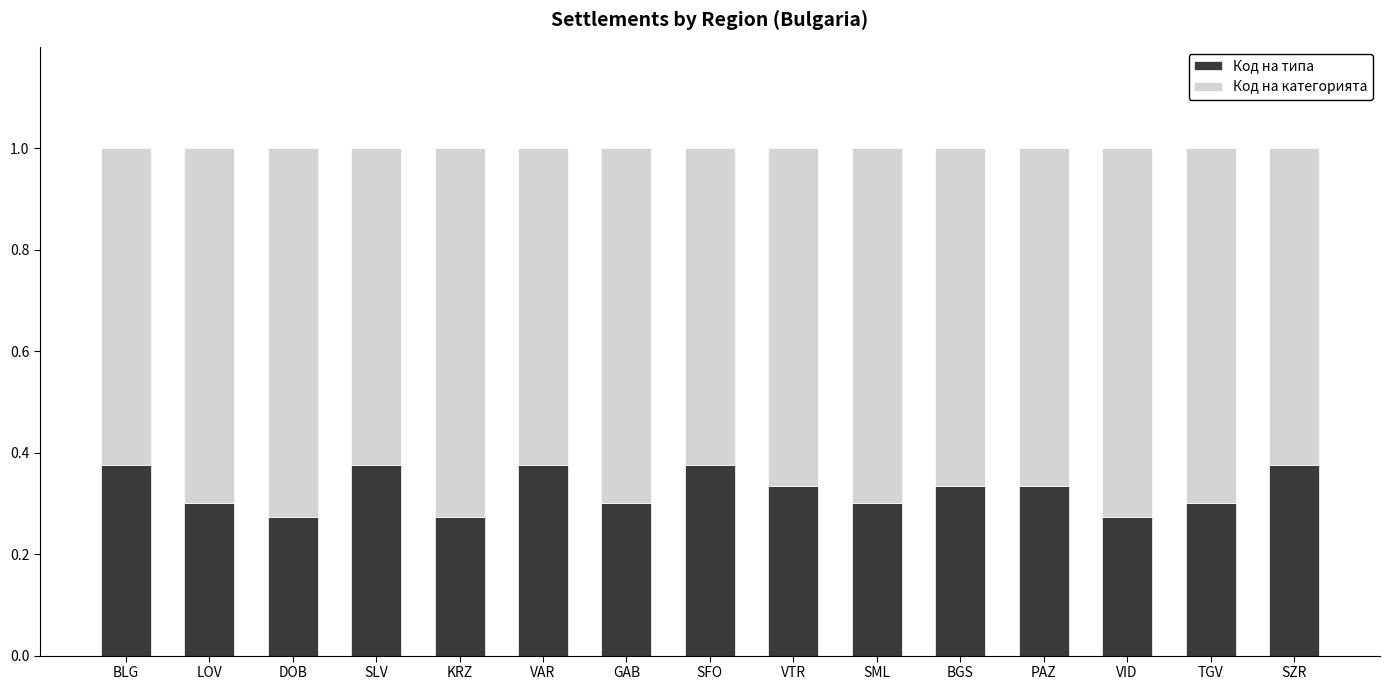

What is the total value across all series at TGV?

1.0